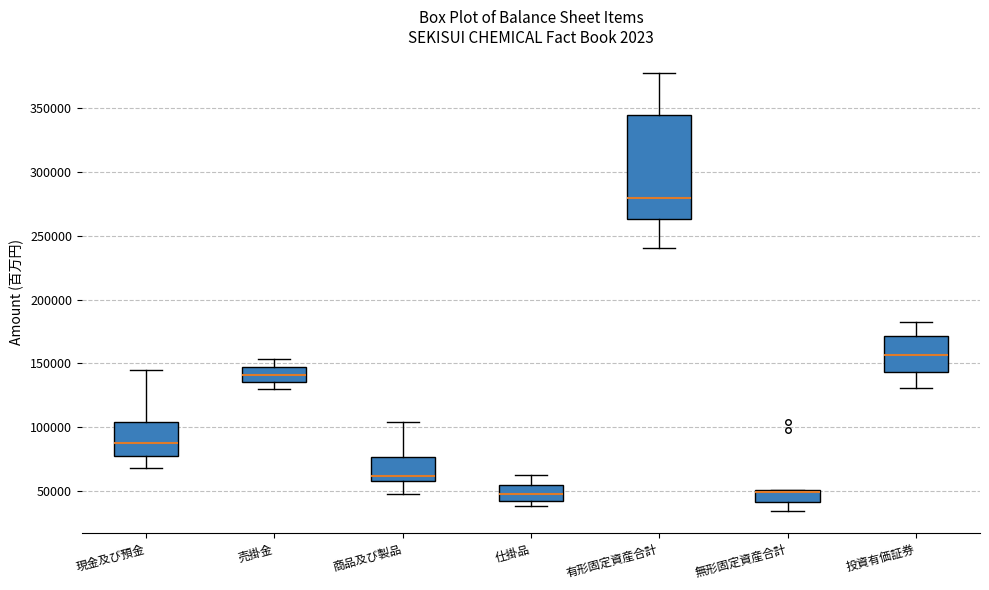

Reading left to right, read every box against the y-axis: the position of its median line, the range the box covers, and the ends of its whiskers. The values are not printed on the chart, so give them approximately, as read against the axis.

現金及び預金: median 85000, box 75000 to 105000, whiskers 70000 to 145000
売掛金: median 140000, box 135000 to 150000, whiskers 130000 to 155000
商品及び製品: median 60000 (just above the box's lower edge), box 60000 to 75000, whiskers 50000 to 105000
仕掛品: median 50000, box 40000 to 55000, whiskers 40000 (just below the box's lower edge) to 65000
有形固定資産合計: median 280000, box 265000 to 345000, whiskers 240000 to 375000
無形固定資産合計: median 50000 (just below the box's upper edge), box 40000 to 50000, whiskers 35000 to 50000
投資有価証券: median 155000, box 145000 to 170000, whiskers 130000 to 180000